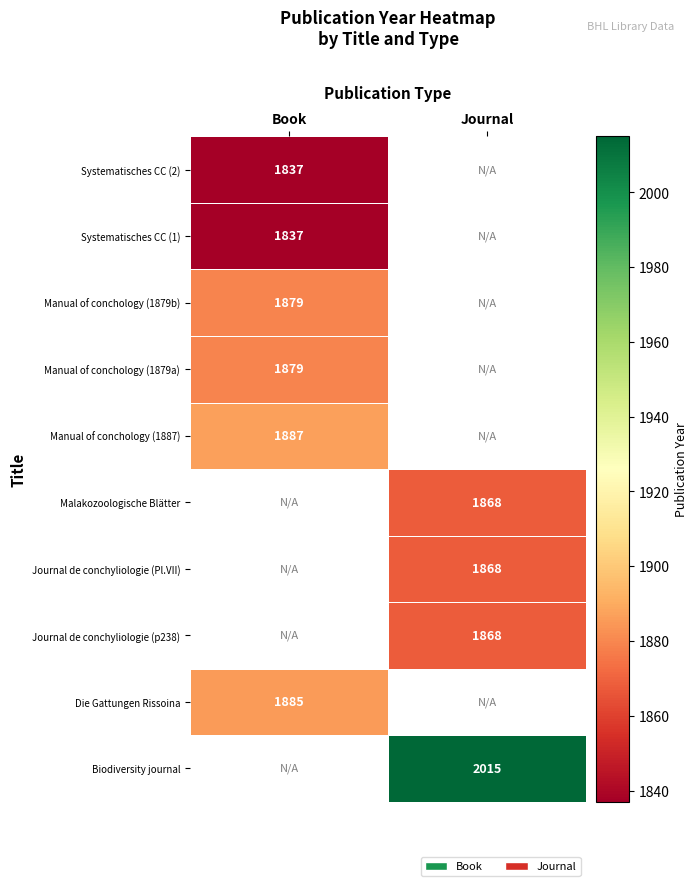

Is it true that Malakozoologische Blätter equals 1868 at Journal?

True